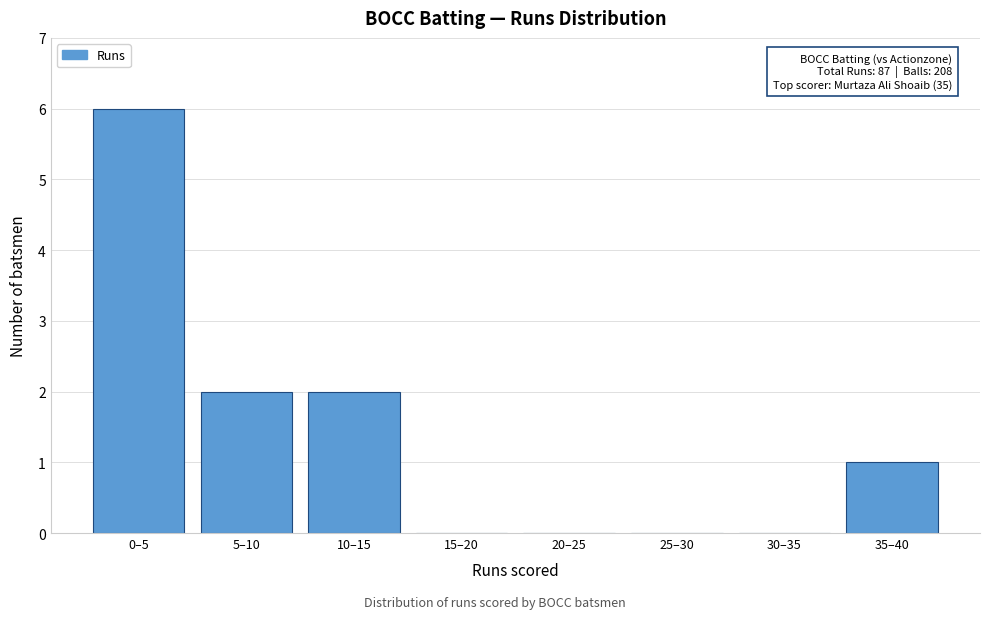

Reading left to right, extract all data points from this chart.

0–5=6	5–10=2	10–15=2	15–20=0	20–25=0	25–30=0	30–35=0	35–40=1